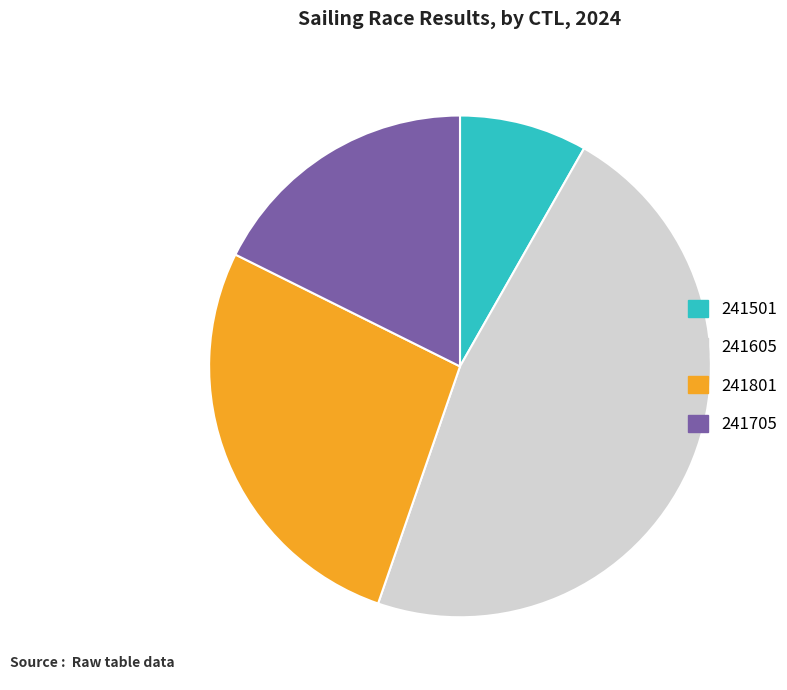

Do 241705 and 241605 together represent more than half of the pie?

Yes